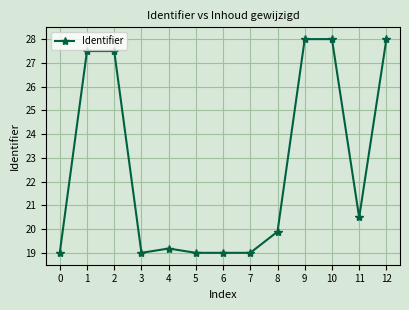

True or false: the data shows 28.6 at 0.

False